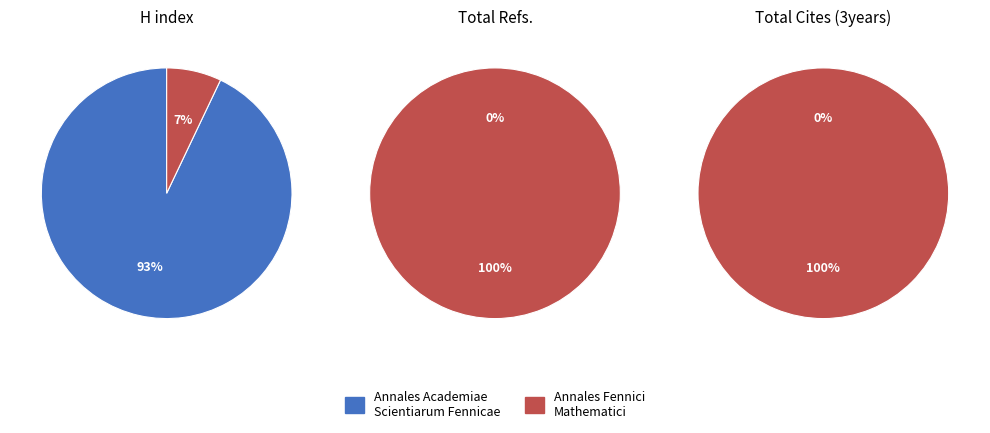

Which category has the smallest portion of the pie?

Annales Academiae Scientiarum Fennicae